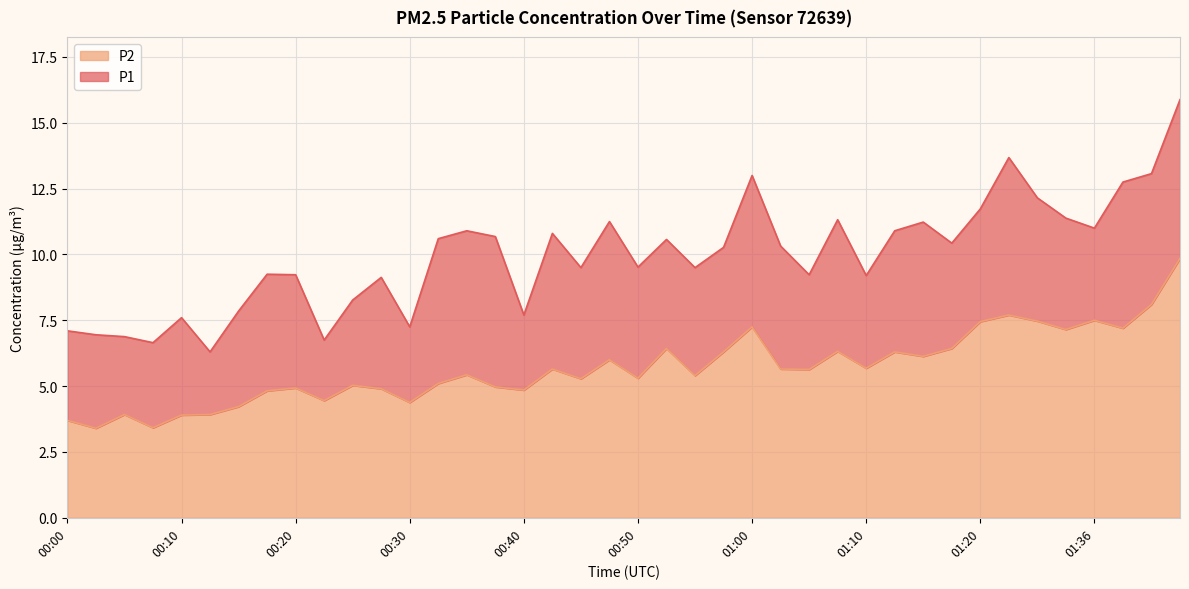

At how many categories does at least one series exceed 15?

1